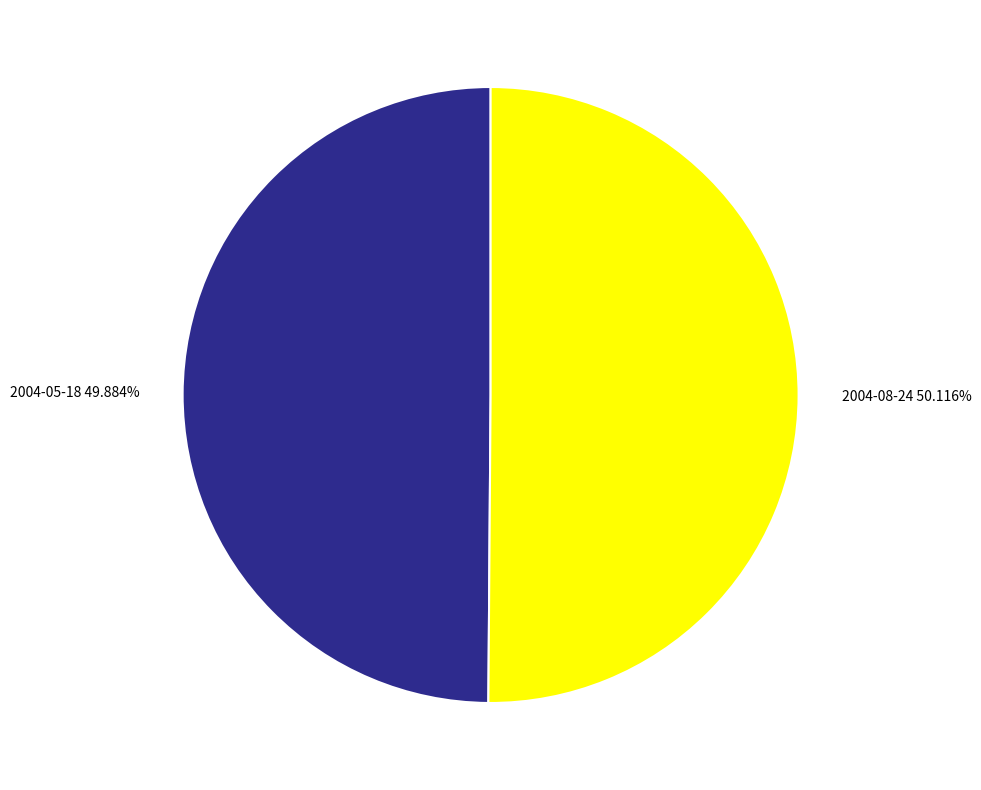

Count the number of slices in the pie.

2